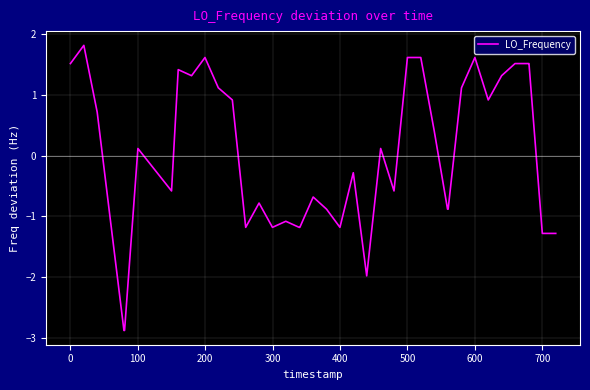

Is this an area chart (filled region under the line)?

No